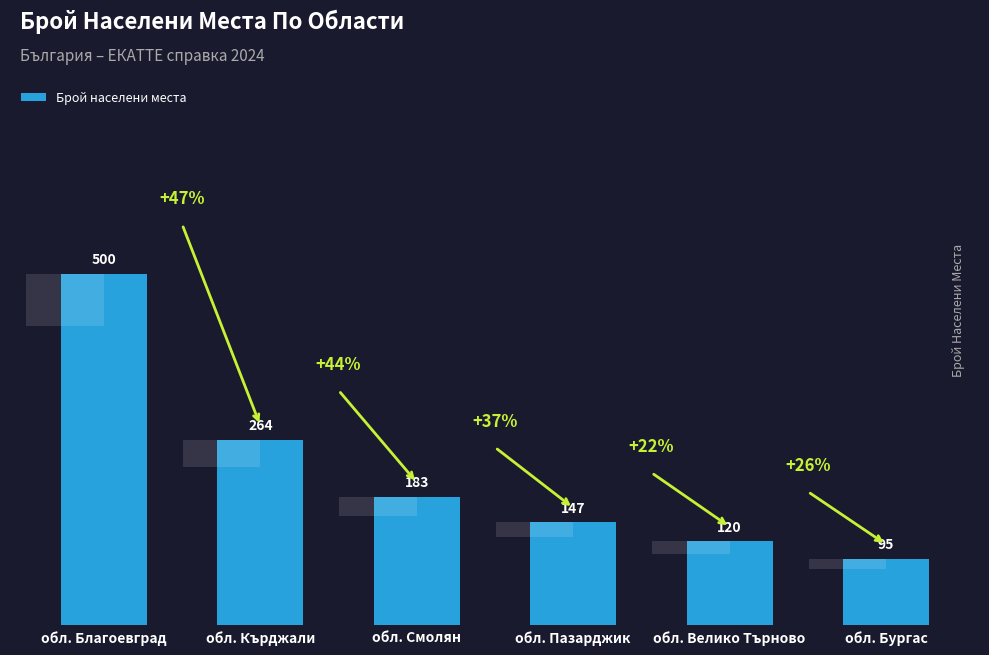

Which label corresponds to the largest value in the chart?

обл. Благоевград